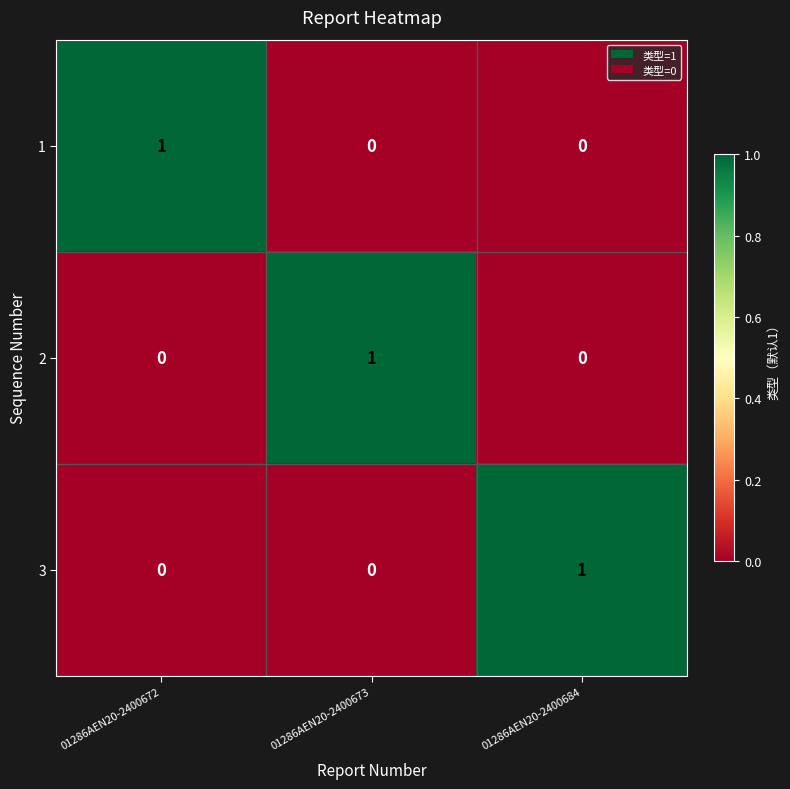

The 3 series shows 0 at 01286AEN20-2400672. True or false?

True